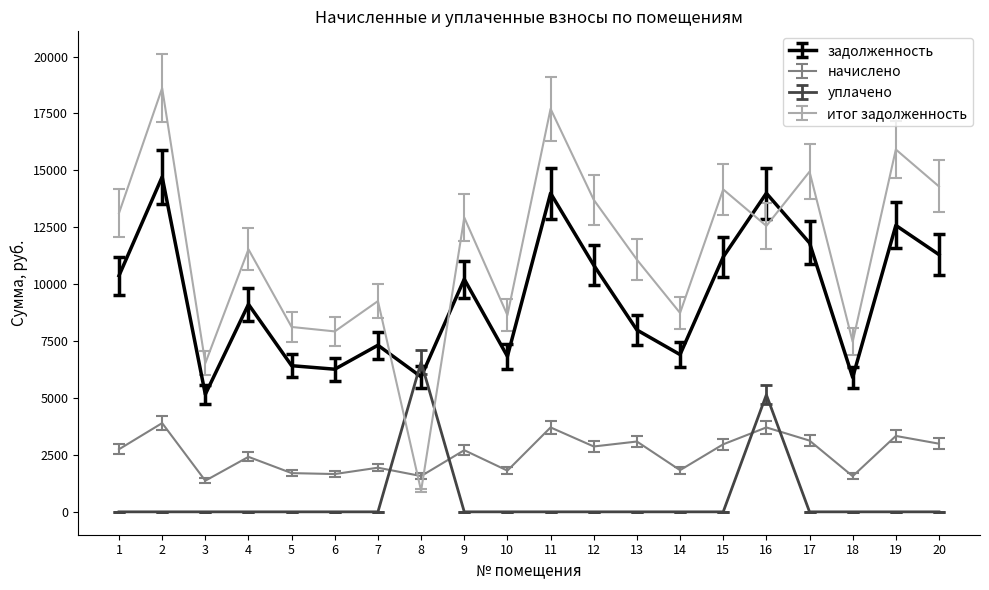

Does the chart have visible grid lines?

No